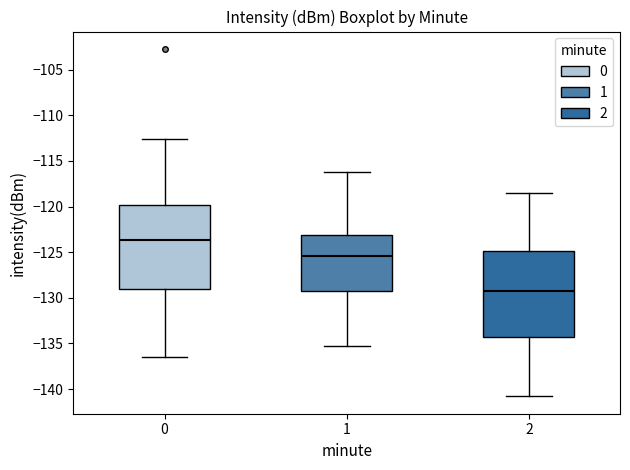

Reading left to right, read every box against the y-axis: the position of its median line, the range the box covers, and the ends of its whiskers. The values are not printed on the chart, so give them approximately, as read against the axis.

0: median -123.5, box -129.0 to -120.0, whiskers -136.5 to -112.5
1: median -125.5, box -129.5 to -123.0, whiskers -135.0 to -116.0
2: median -129.0, box -134.5 to -125.0, whiskers -141.0 to -118.5